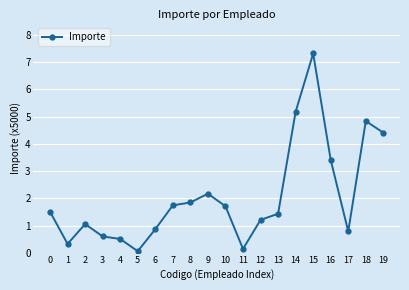

Between 18 and 3, which is larger?

18